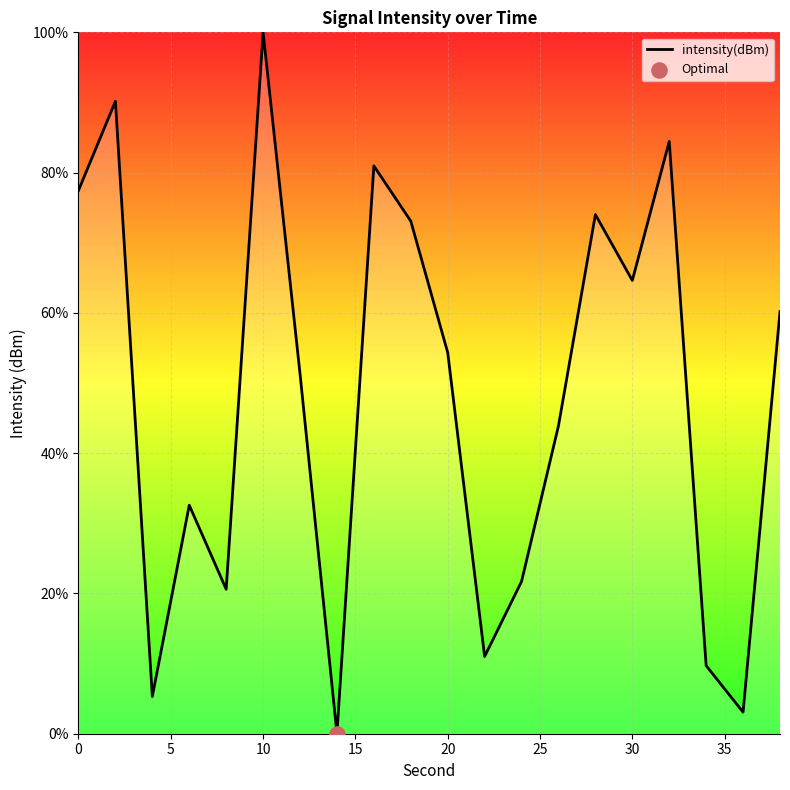

What is the greatest value displayed?

100.0